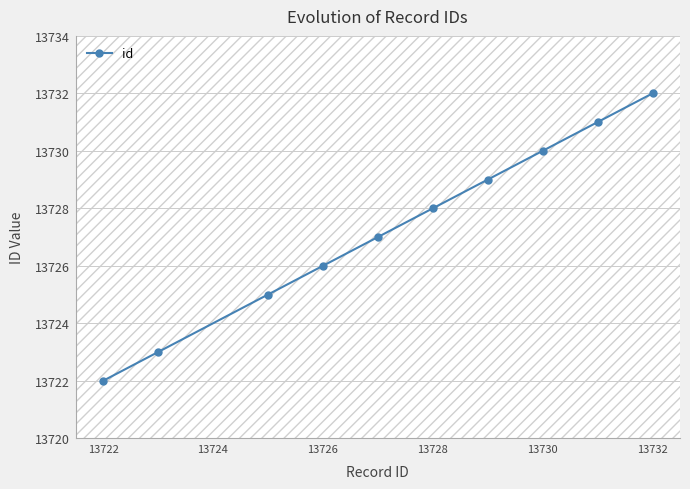

True or false: there are more than 2 points higher than both neighbors.

False